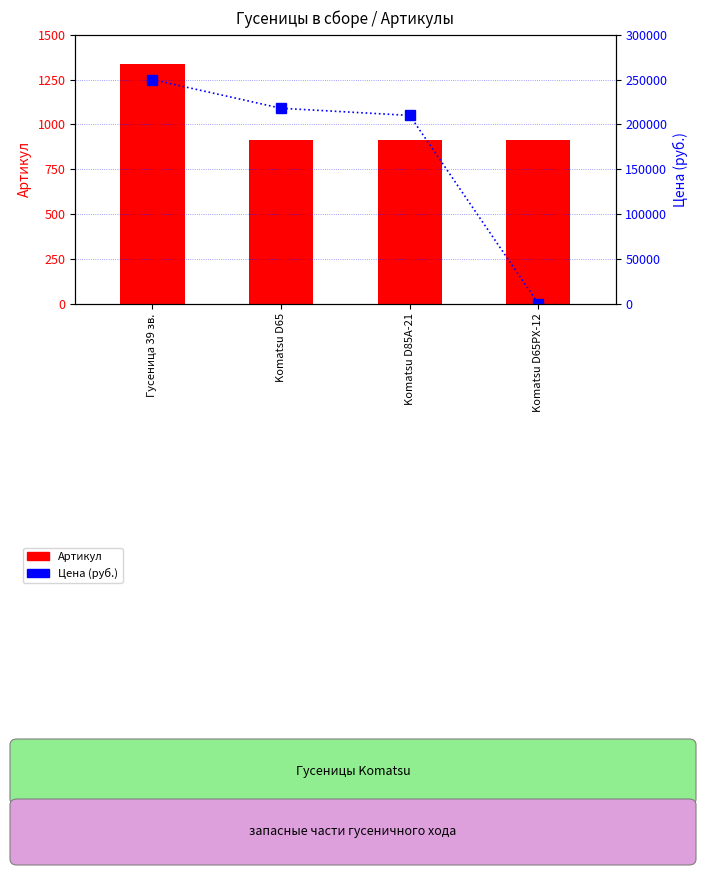

Reading right to left, list all the values displayed in this chart.

Артикул: 914	913	912	1338
Цена (руб.): 0	210000	218000	250000